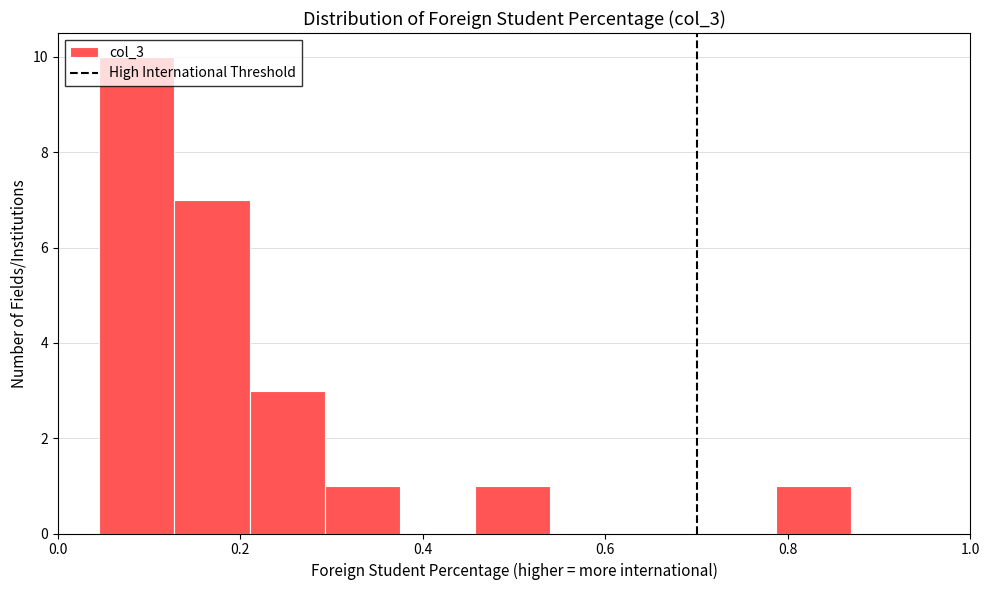

How tall is the bar that spans 0.46 to 0.54 on the x-axis? Neither the bar edges nor the heights are printed on the chart, so give them approximately, as read against the axes.

1